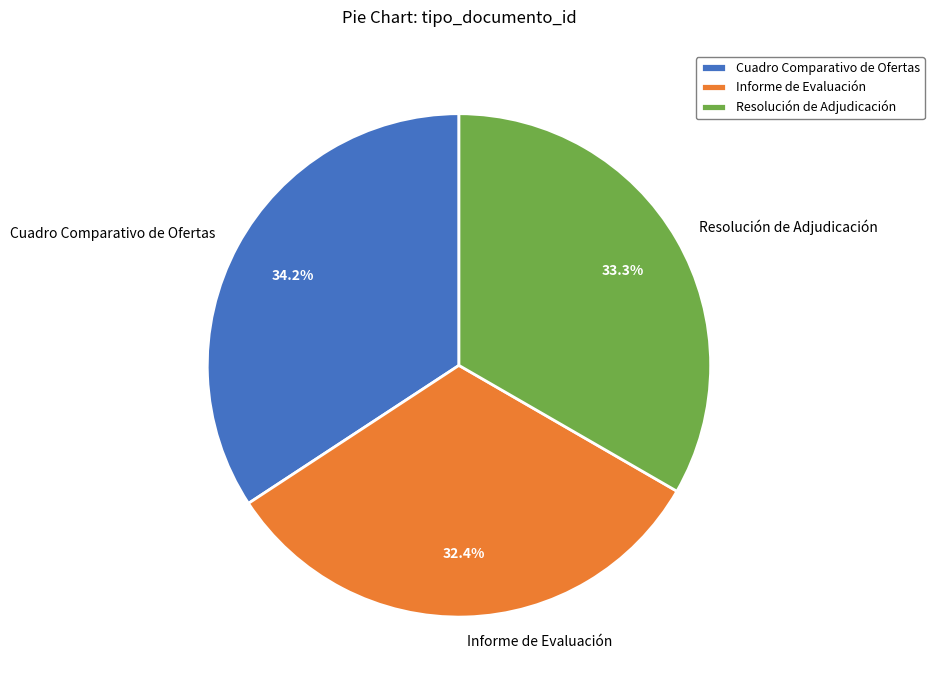

Which category has the smallest portion of the pie?

Informe de Evaluación